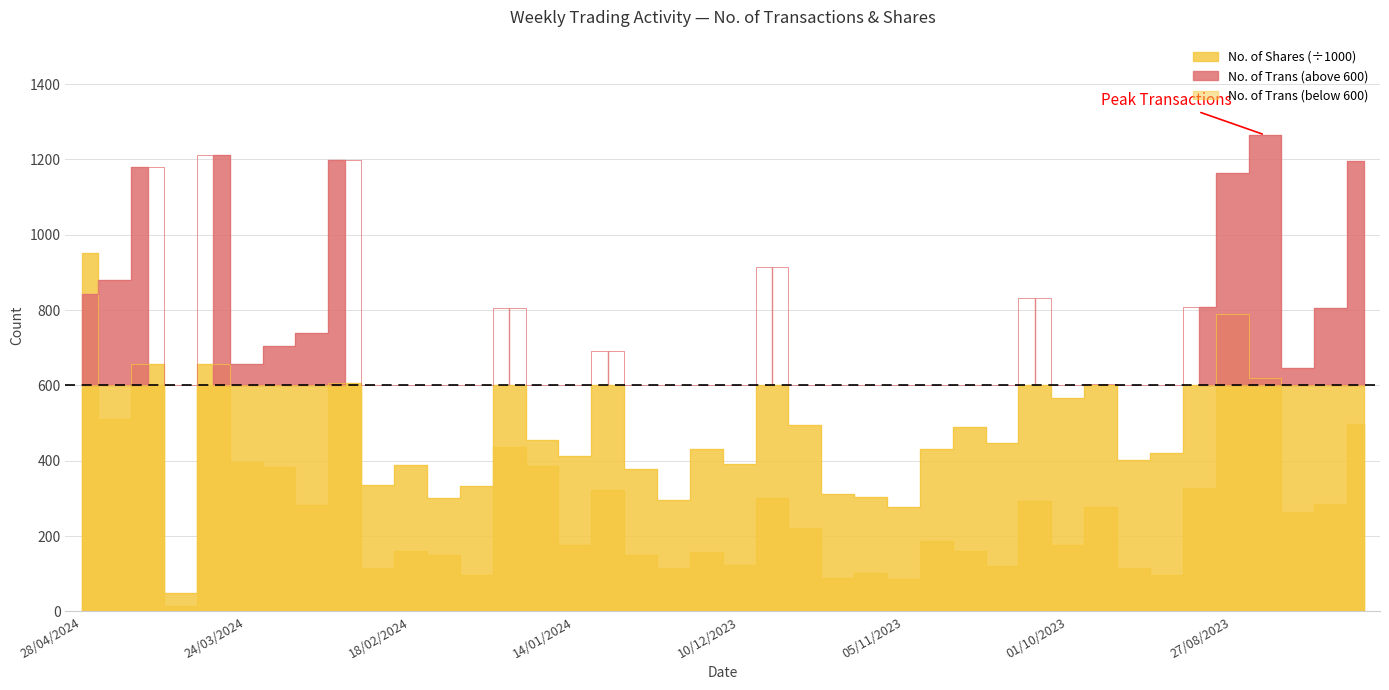

Where is the first local maximum?

14/04/2024